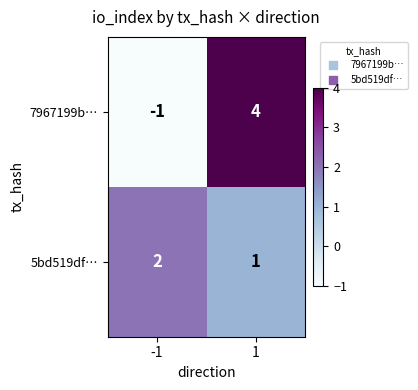

What is the sum of all 7967199b… values?

3